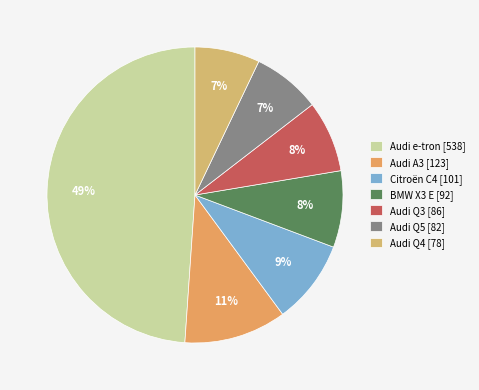

Approximately how many times larger is the value at Audi e-tron compared to BMW X3 E?

5.8